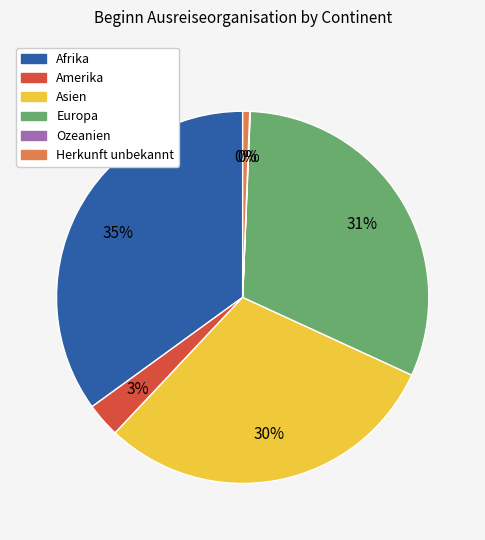

Count the number of slices in the pie.

6